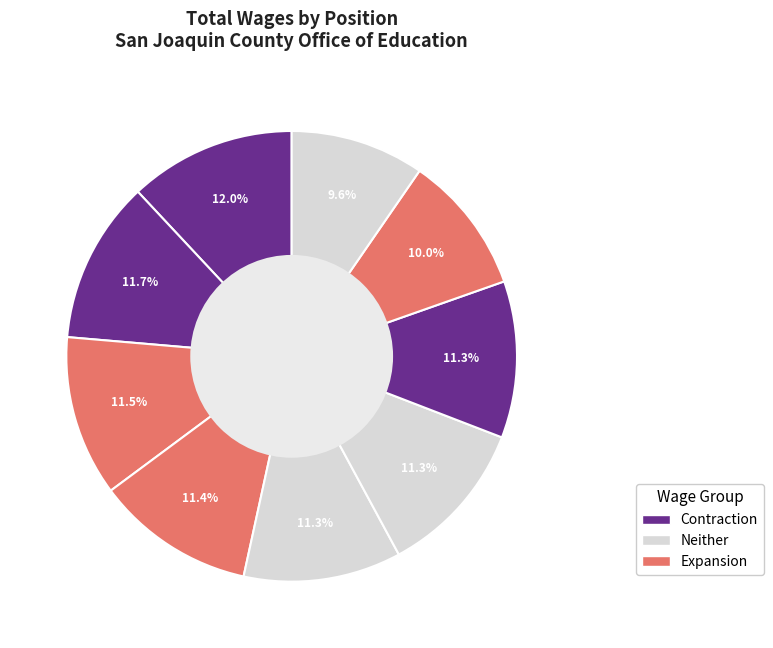

How many segments does this pie chart have?

9